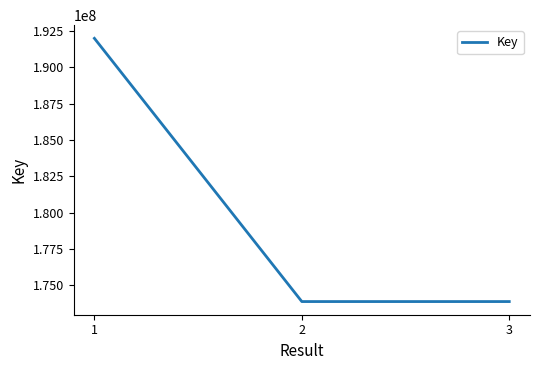

How many series are shown in this chart?

1